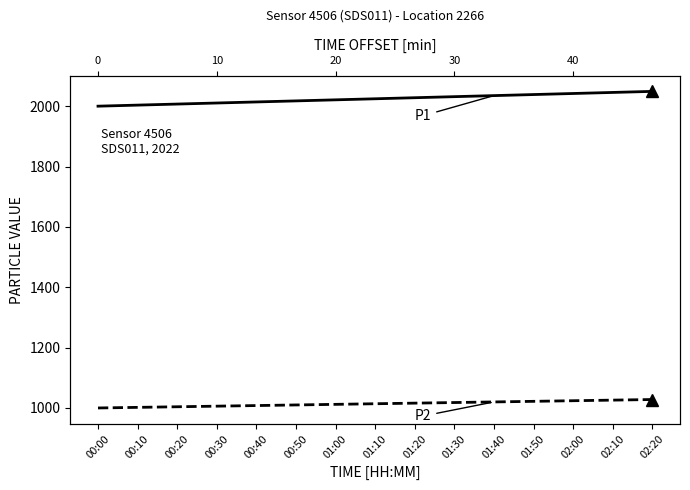

What is the smallest value displayed?

999.9